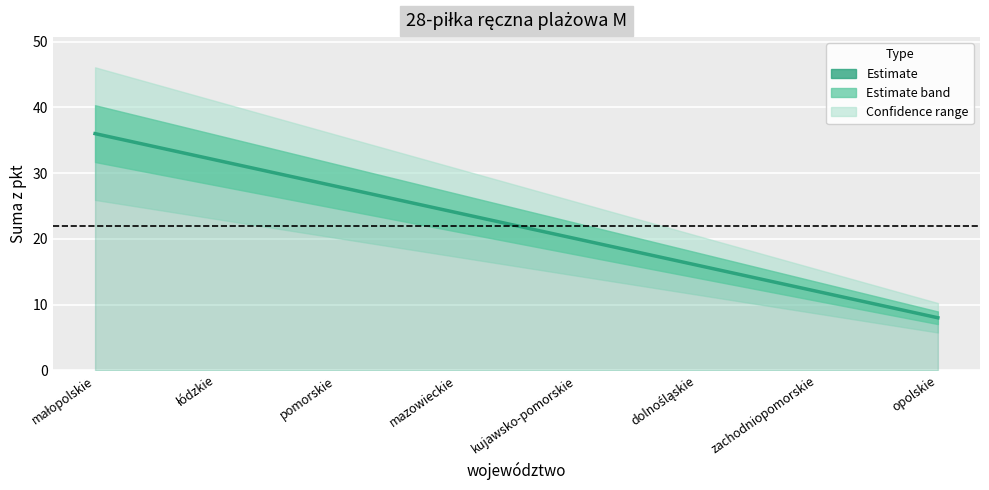

Which category has the highest value across all series?

małopolskie